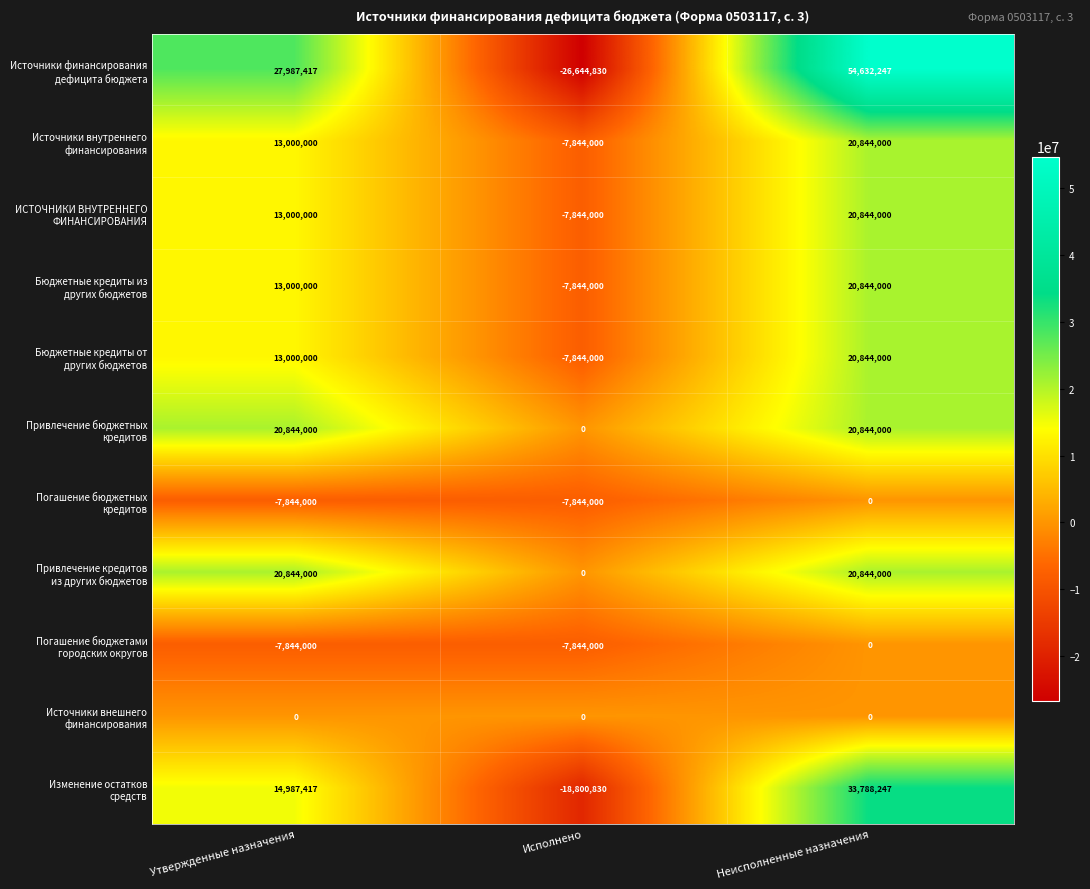

At which category is the sum across all series the highest?

Неисполненные назначения